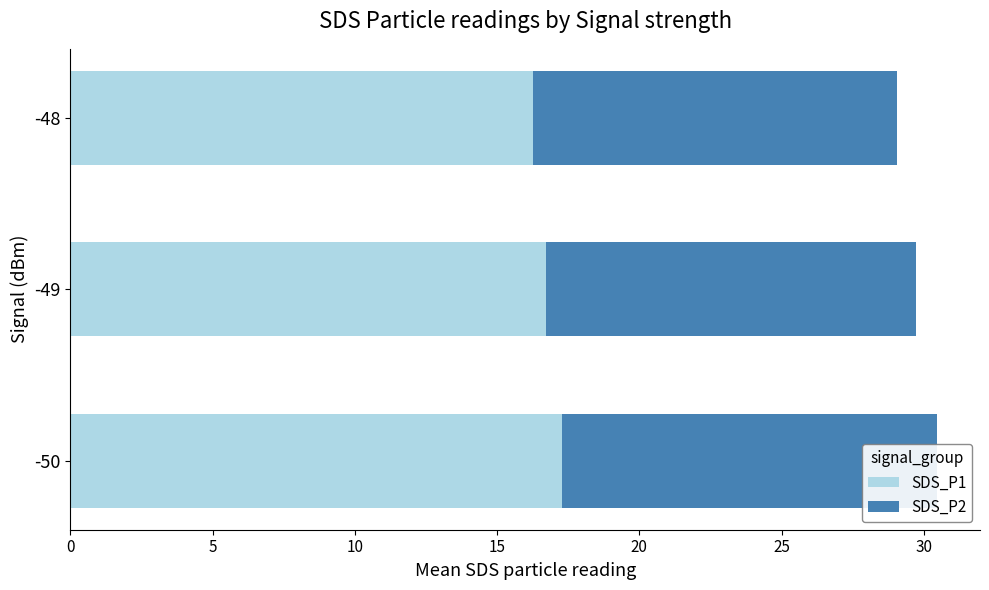

Reading right to left, extract all data points from this chart.

SDS_P1: 16.3	16.7	17.3
SDS_P2: 12.8	13.0	13.2